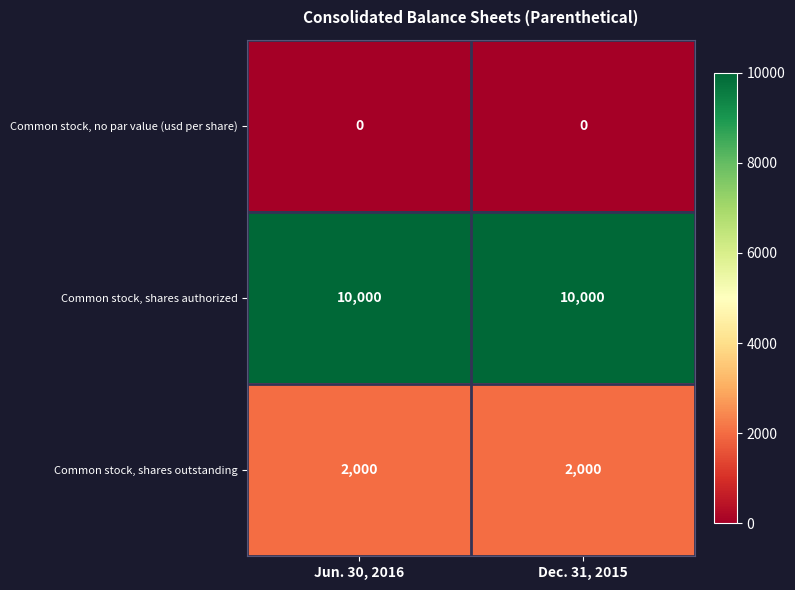

What is the total value across all series at Dec. 31, 2015?

12000